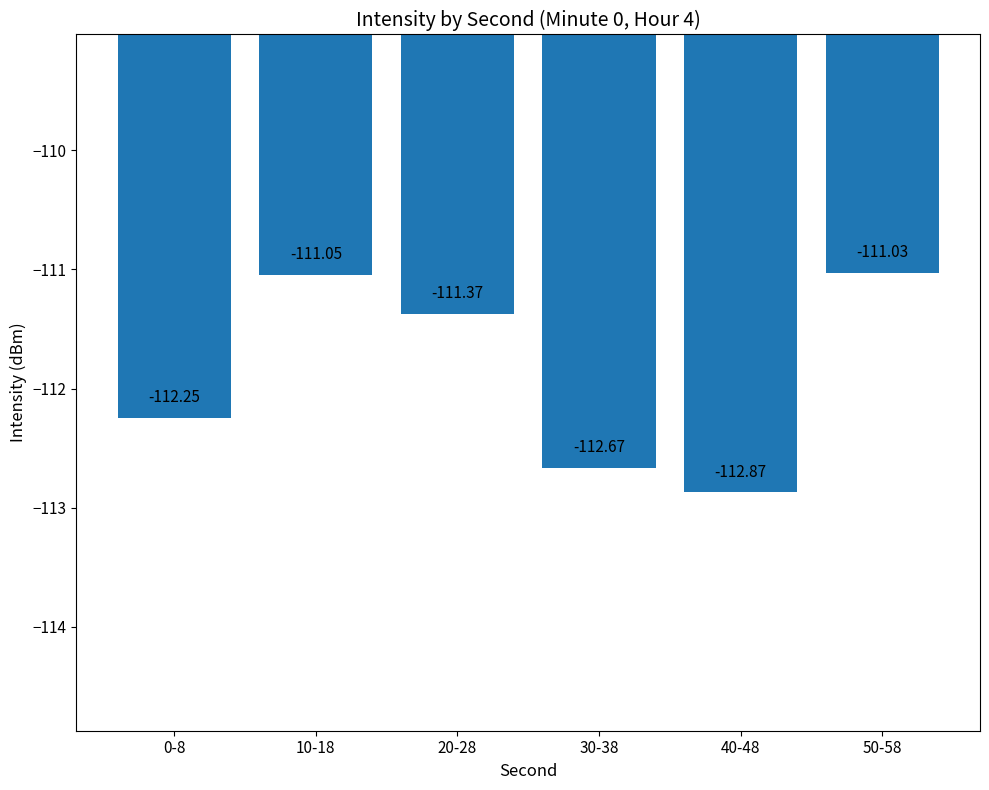

What is the average value?

-111.9